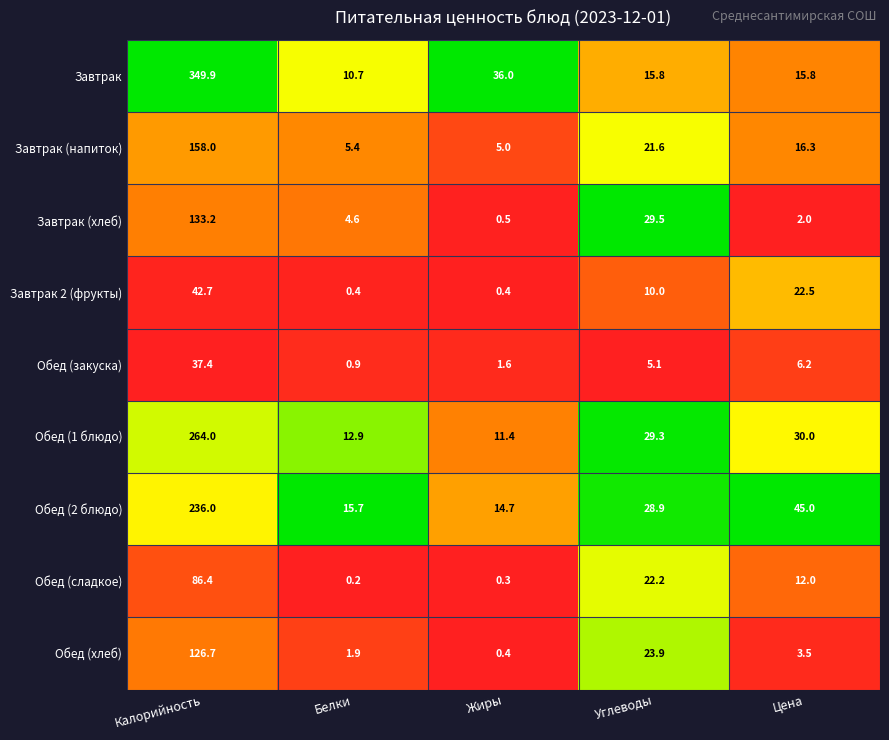

Rank the series at Цена from lowest to highest value.

Завтрак (хлеб), Обед (хлеб), Обед (закуска), Обед (сладкое), Завтрак, Завтрак (напиток), Завтрак 2 (фрукты), Обед (1 блюдо), Обед (2 блюдо)